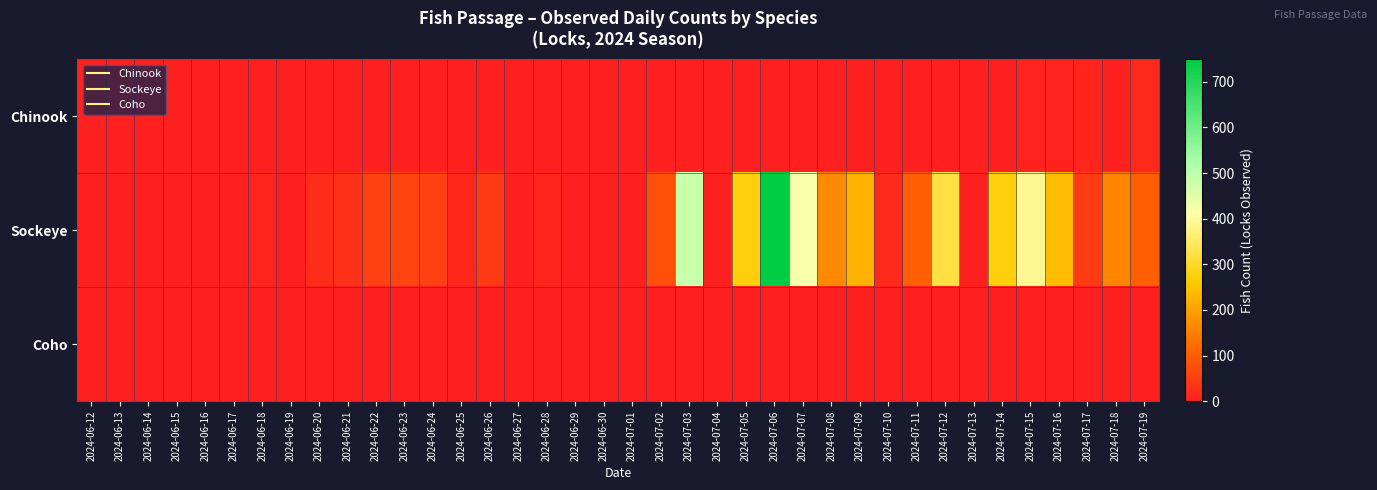

Count the number of data series in this chart.

3